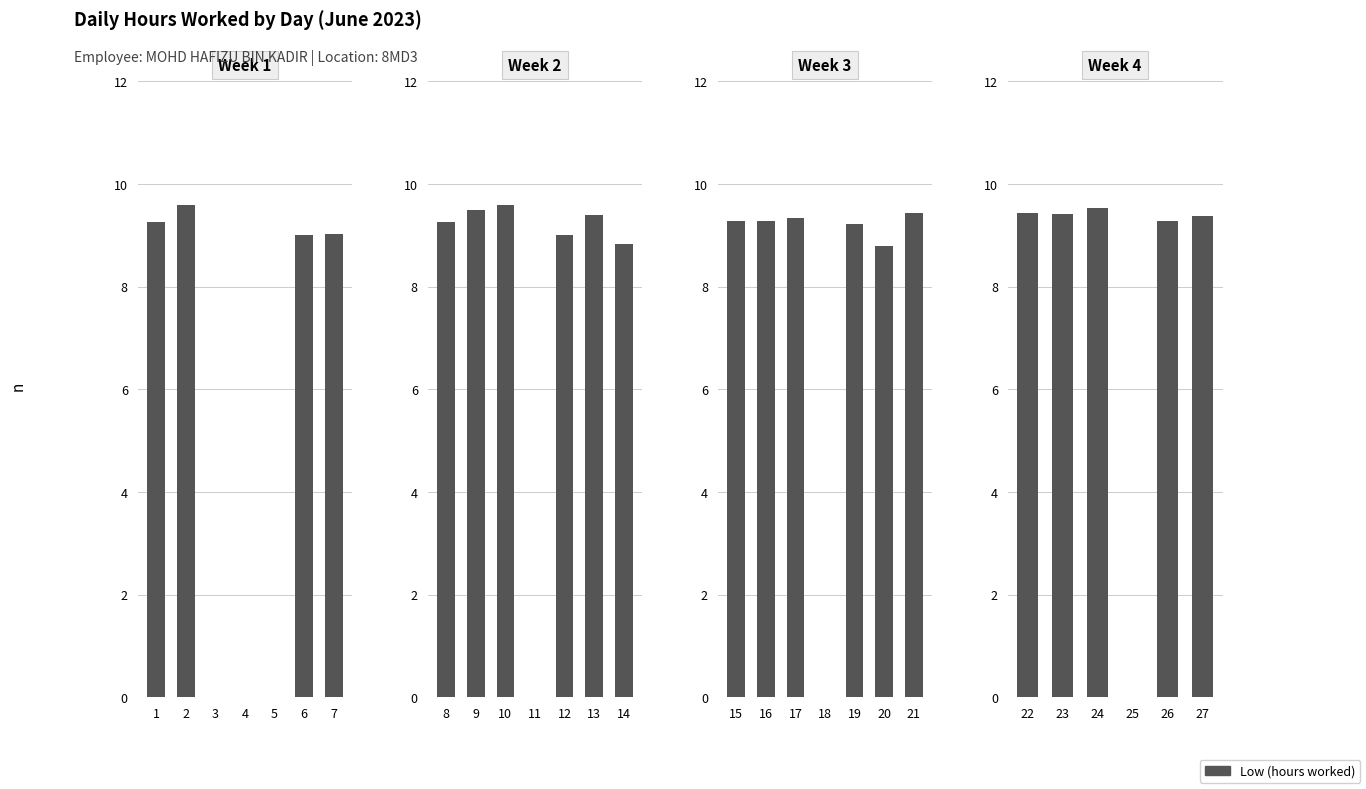

What is the ratio of the value at 22 to the value at 12?

1.0